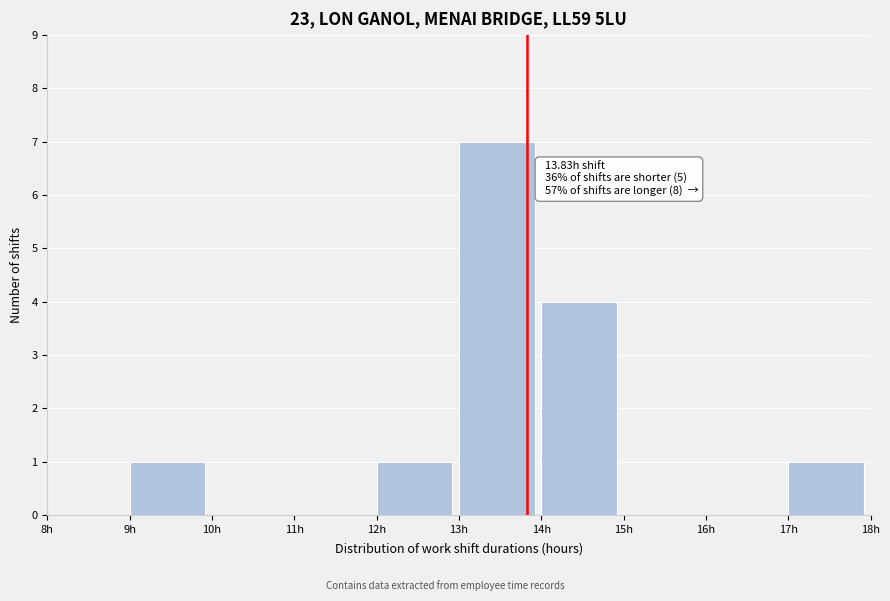

Over which range of the x-axis is the bar tallest?

13 to 14